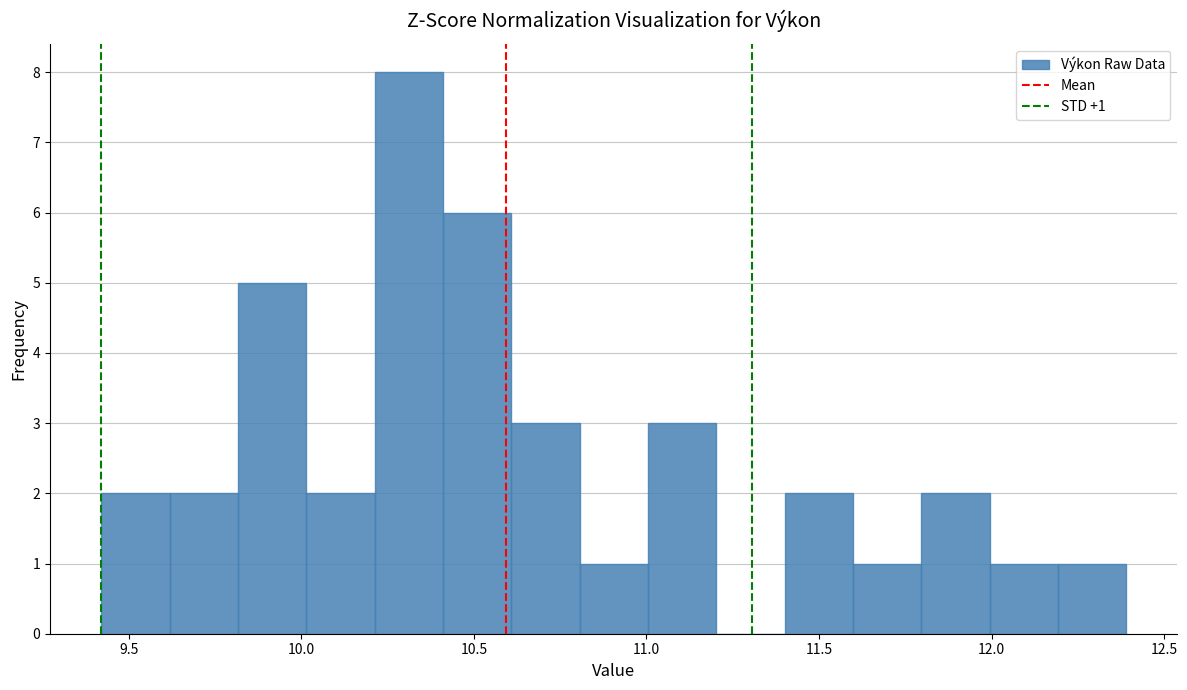

Around what value on the x-axis is the tallest bar? Give the approximate position of its centre, as read against the axis.

10.30